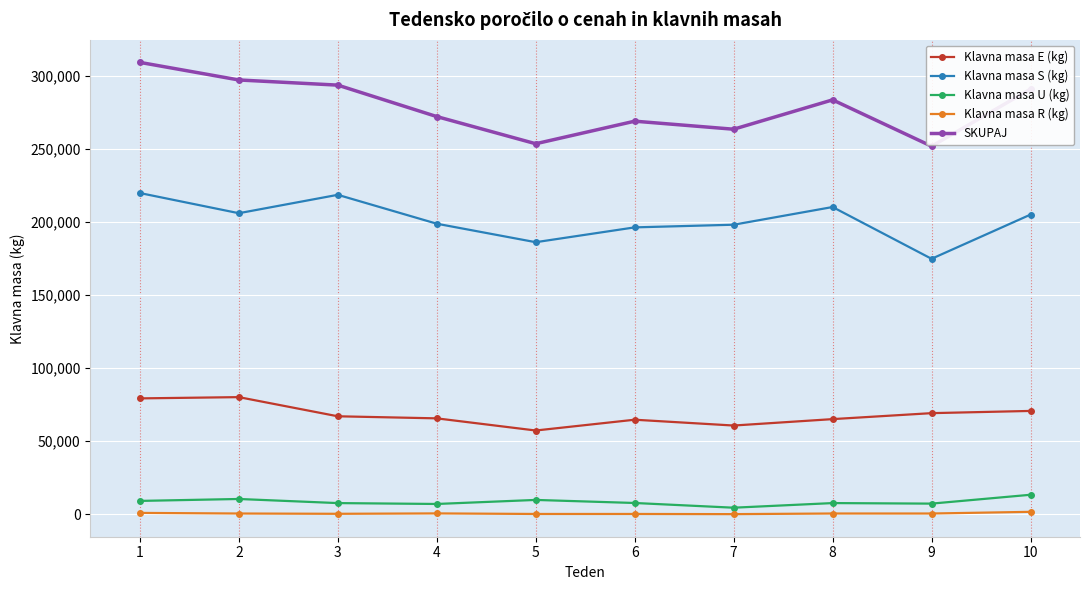

What is the average value of the Klavna masa U (kg) series?

8470